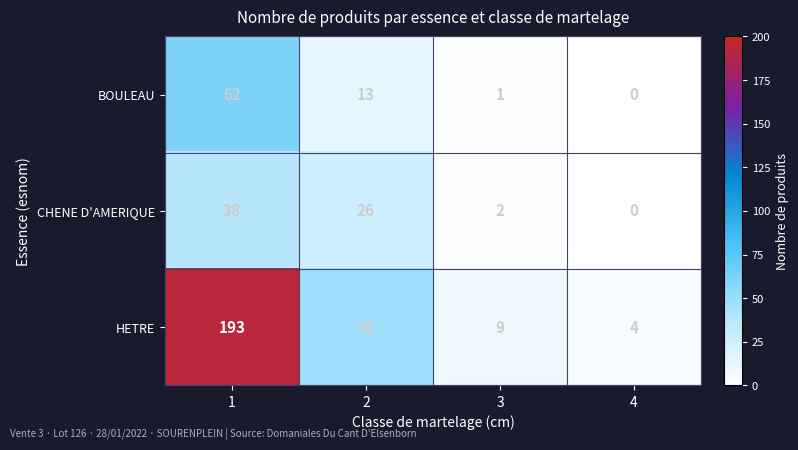

Which category has the lowest value in the CHENE D'AMERIQUE series?

4